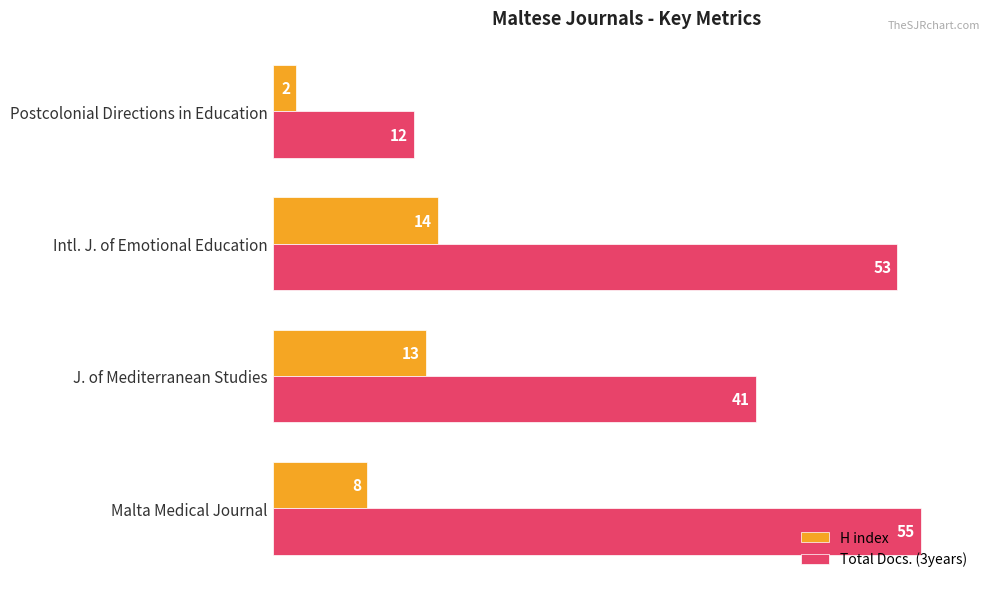

What is the difference between the maximum and minimum values in the Total Docs. (3years) series?

43